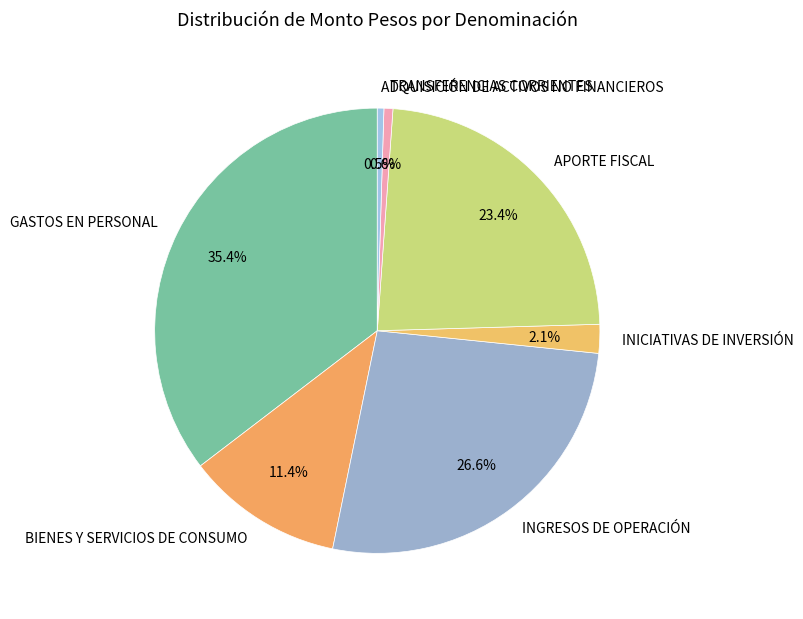

Which has a higher value, TRANSFERENCIAS CORRIENTES or BIENES Y SERVICIOS DE CONSUMO?

BIENES Y SERVICIOS DE CONSUMO